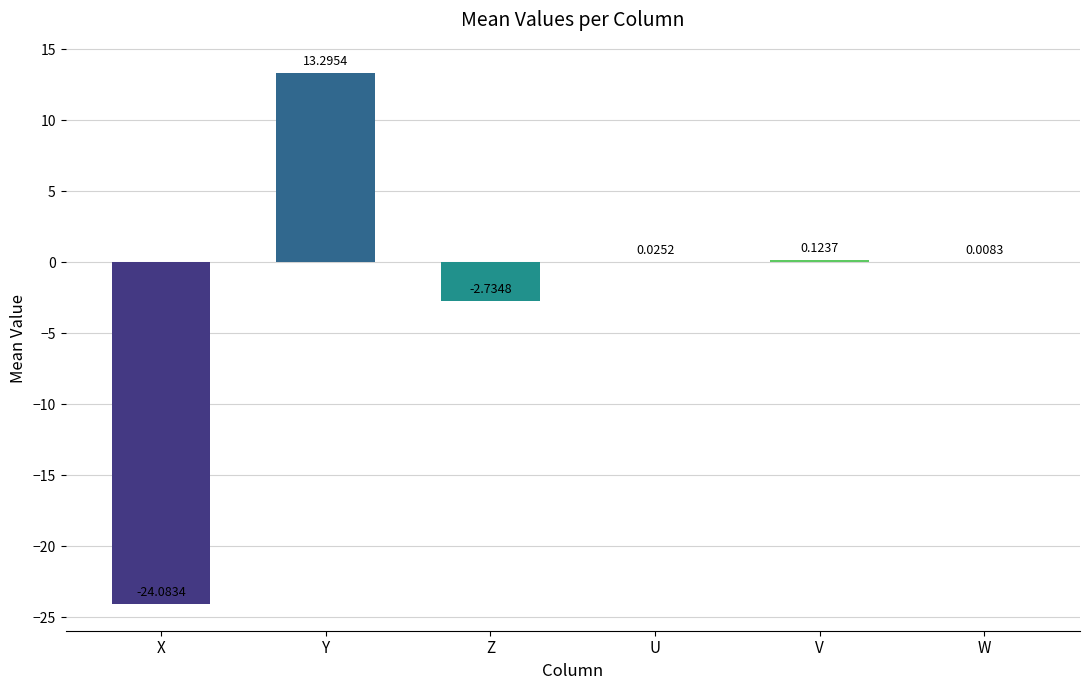

Are the bars grouped side by side (vs. stacked)?

No